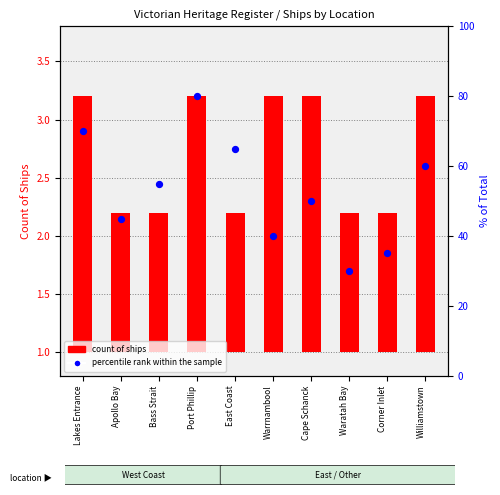

What is the total value across all series at Bass Strait?

56.2